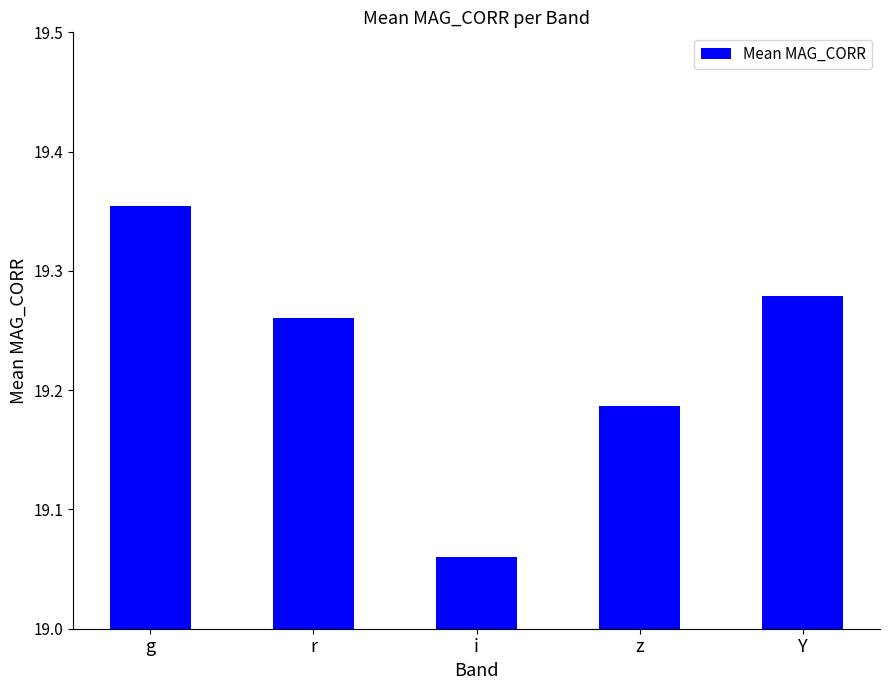

Which has a higher value, z or r?

r